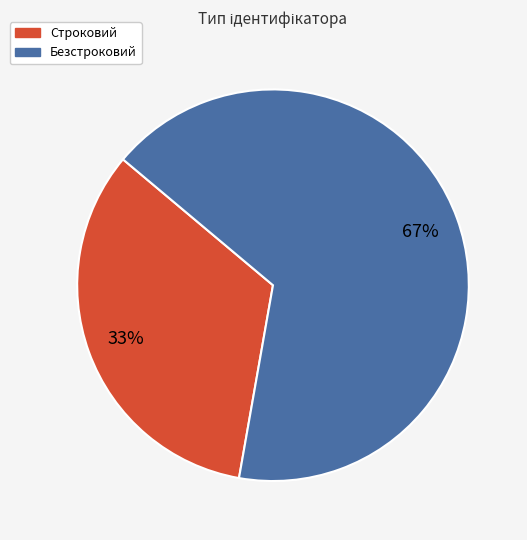

What percentage is the Строковий slice, to the nearest percent?

33%